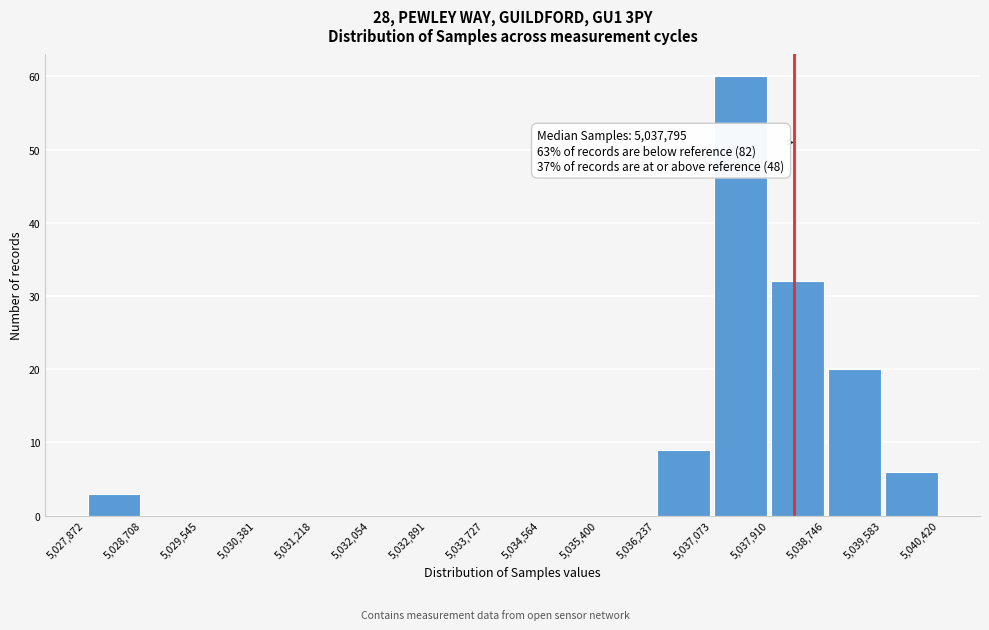

Over which range of the x-axis is the bar tallest?

5,037,073 to 5,037,910